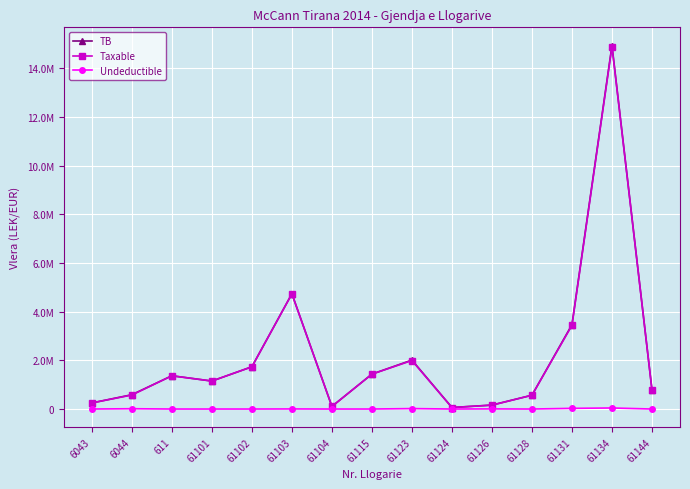

At which label does Taxable first exceed 1149043?

611